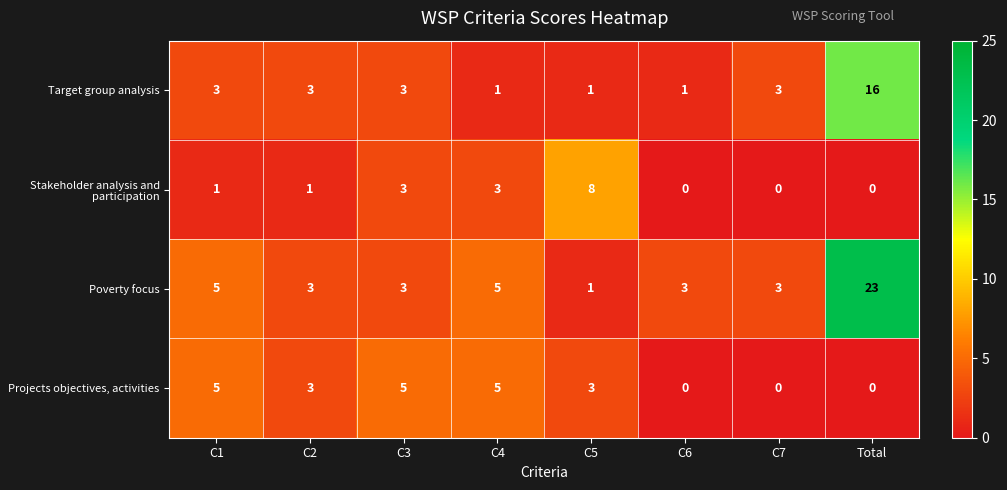

The Stakeholder analysis and participation series shows 5 at Total. True or false?

False